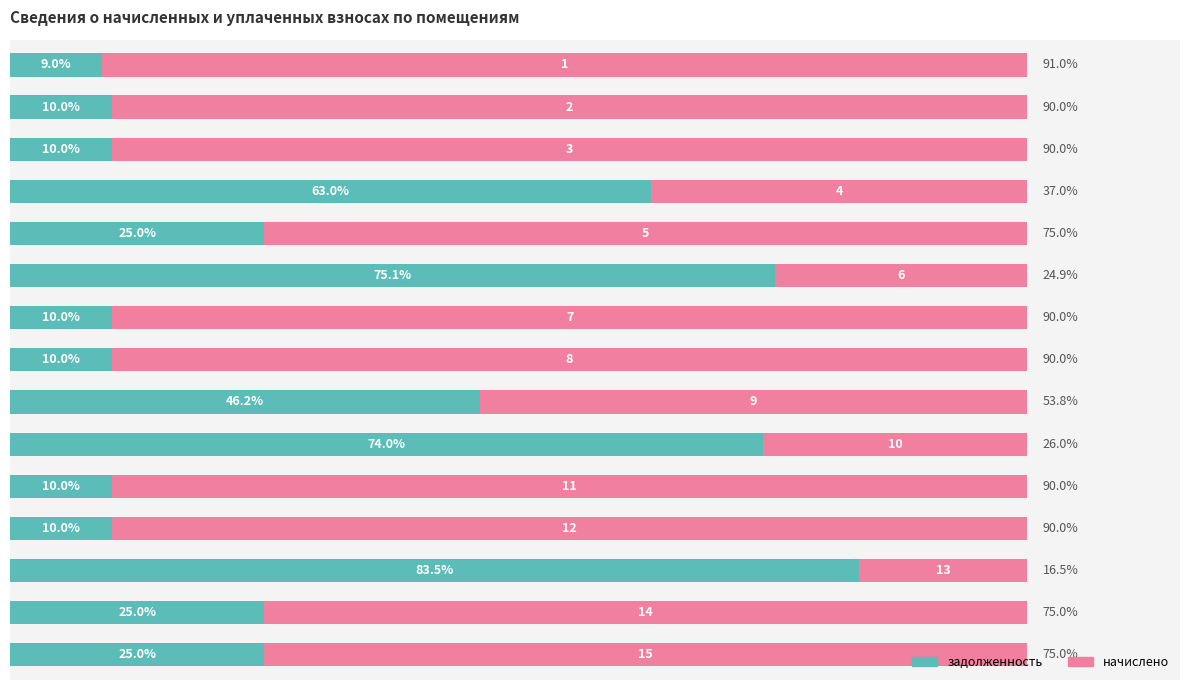

What are all the series names shown in the legend?

задолженность, начислено